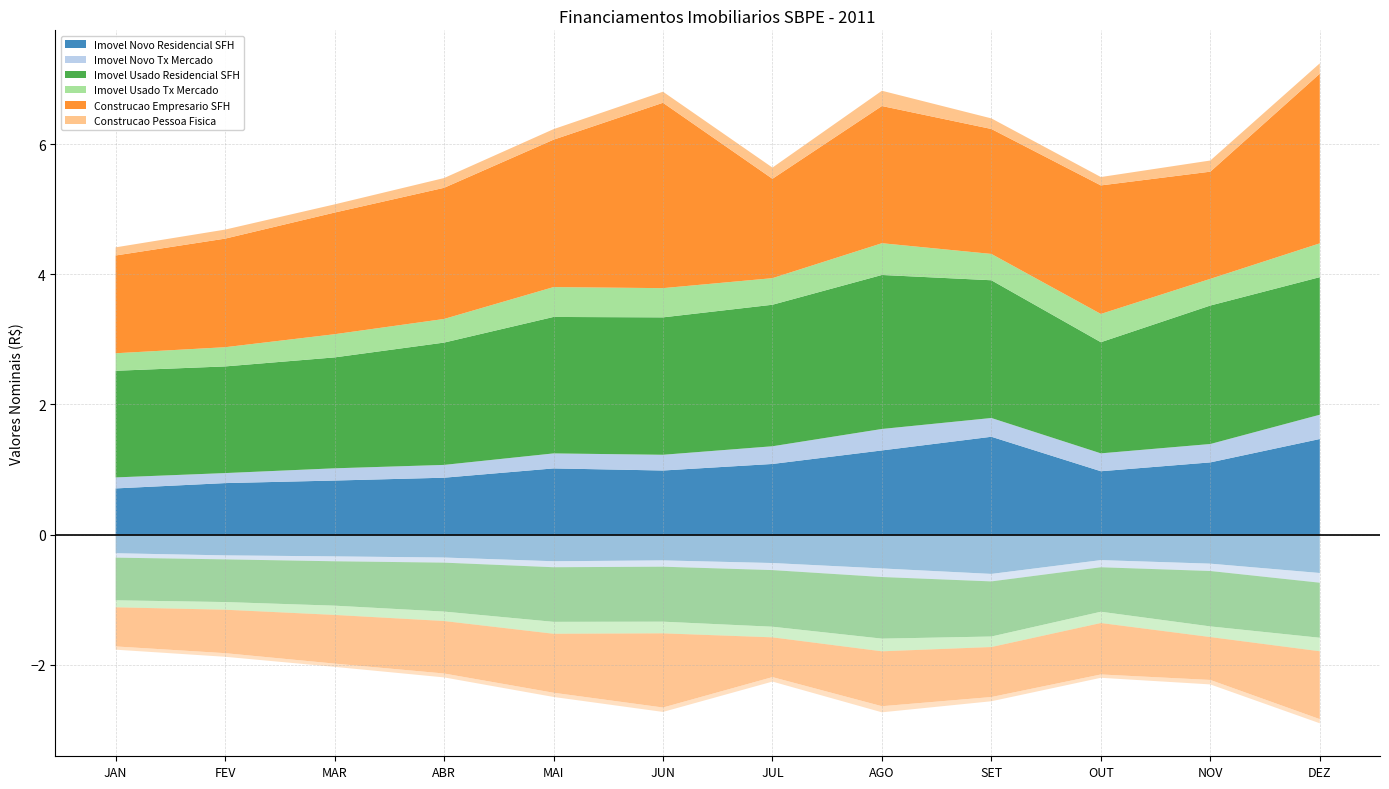

Reading left to right, what are all the values shown in this chart?

Imovel Novo Residencial SFH: 711079349	792854772	832107868	875619937	1018372650	986129190	1086788711	1294597165	1504393110	974990430	1110858980	1469846542
Imovel Novo Tx Mercado: 169141630	153943328	187878339	196662339	230395401	241672830	271863392	329597186	288211906	274784902	282357625	373007210
Imovel Usado Residencial SFH: 1637727775	1637934557	1703418990	1878447156	2095713793	2110405768	2173338786	2365064230	2115368677	1706874774	2126765847	2112880594
Imovel Usado Tx Mercado: 269082426	295131280	355913500	362882269	458515987	448780632	408407530	487712318	404396674	433940478	409746947	519180057
Construcao Empresario SFH: 1501685075	1667512614	1868440580	2014188166	2263850043	2846981693	1526057447	2107003996	1919019956	1974106634	1646120335	2605759200
Construcao Pessoa Fisica: 124774713	138624728	125688925	149798286	161653083	169687715	172106590	234556726	162522934	128597145	171238889	158911447